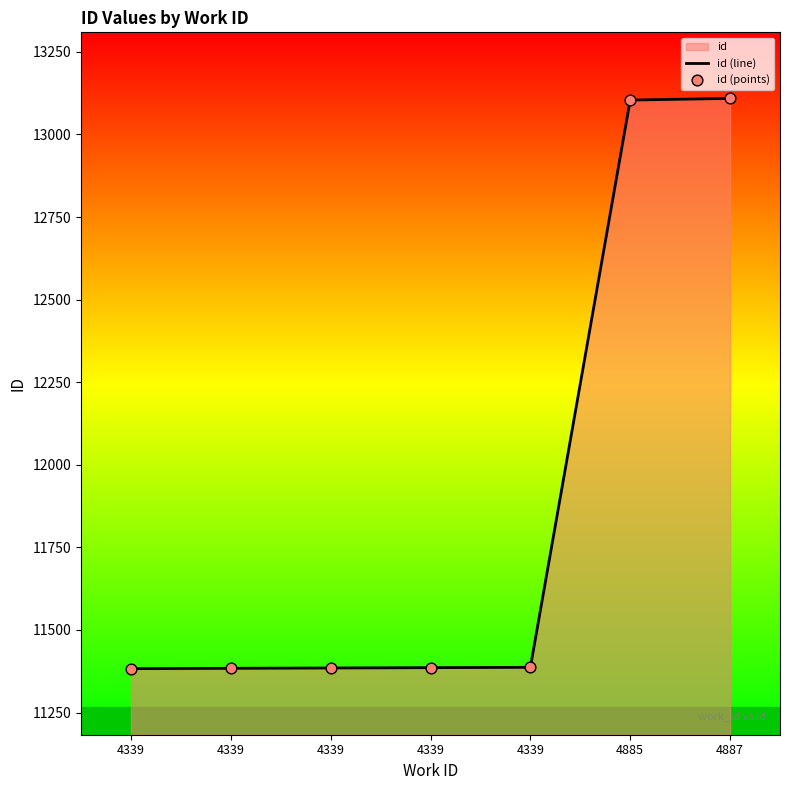

At how many categories does at least one series exceed 12402?

2